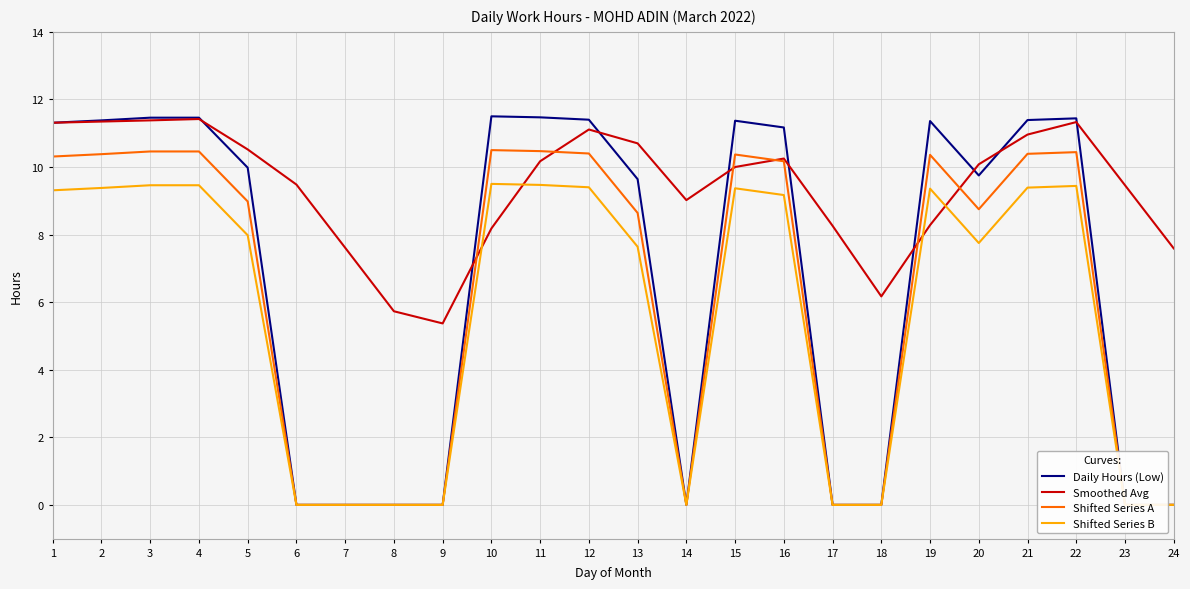

Is the value of Shifted Series A at 23 greater than the value of Shifted Series B at 5?

No